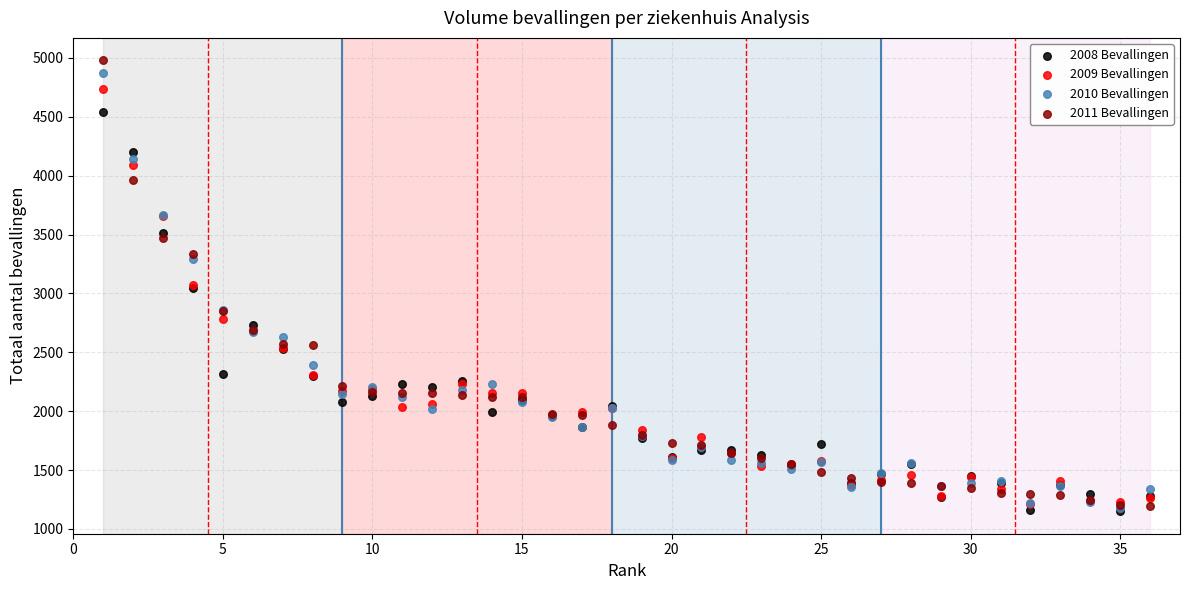

Which series has the largest Y range (max minus min)?

2011 Bevallingen